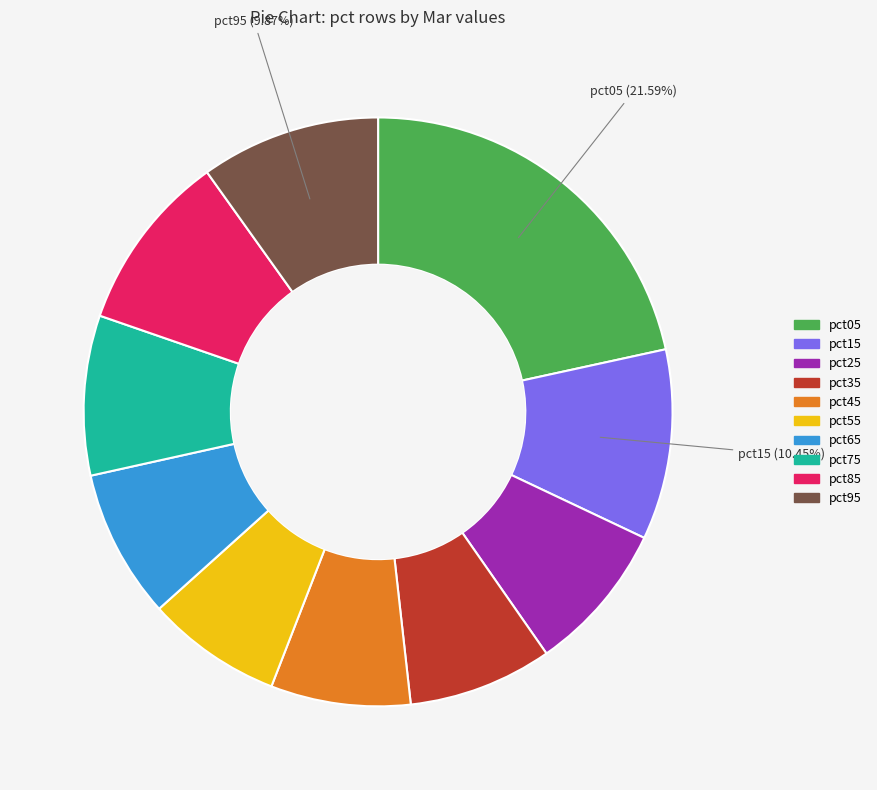

What percentage is the pct85 slice, to the nearest percent?

10%